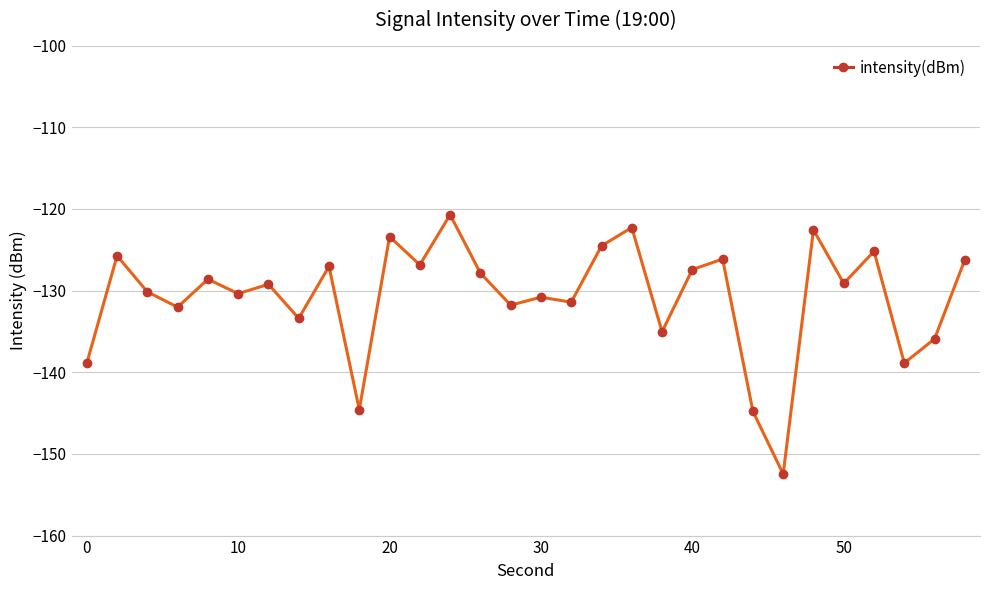

True or false: there are more than 2 points higher than both neighbors.

True